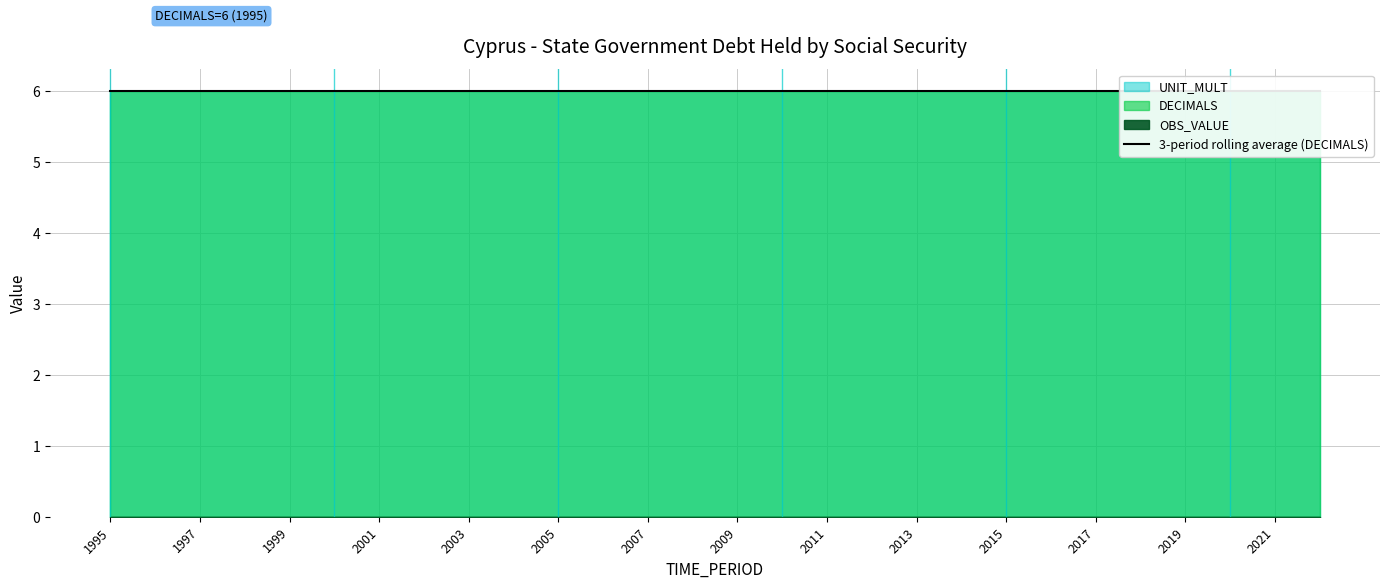

What is the sum of the UNIT_MULT values at 2010 and 2015?

12